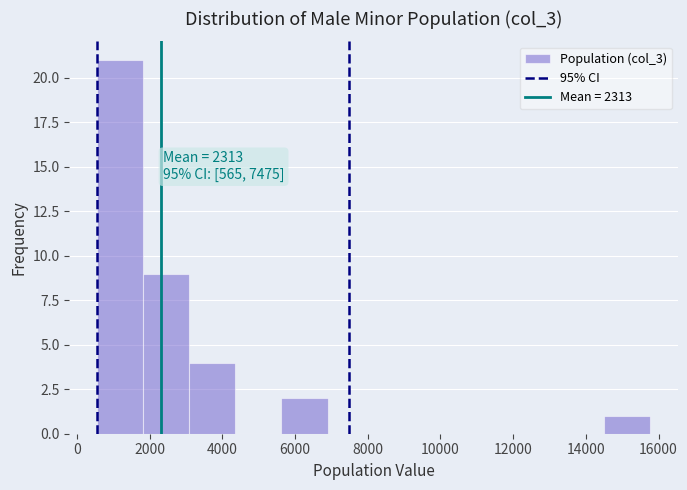

Over which range of the x-axis is the bar tallest?

600 to 1800